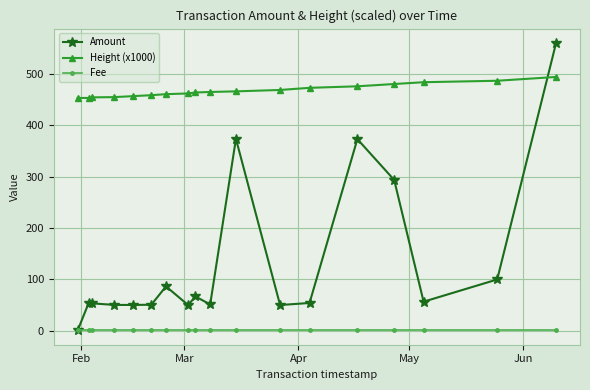

What are all the series names shown in the legend?

Amount, Height (x1000), Fee